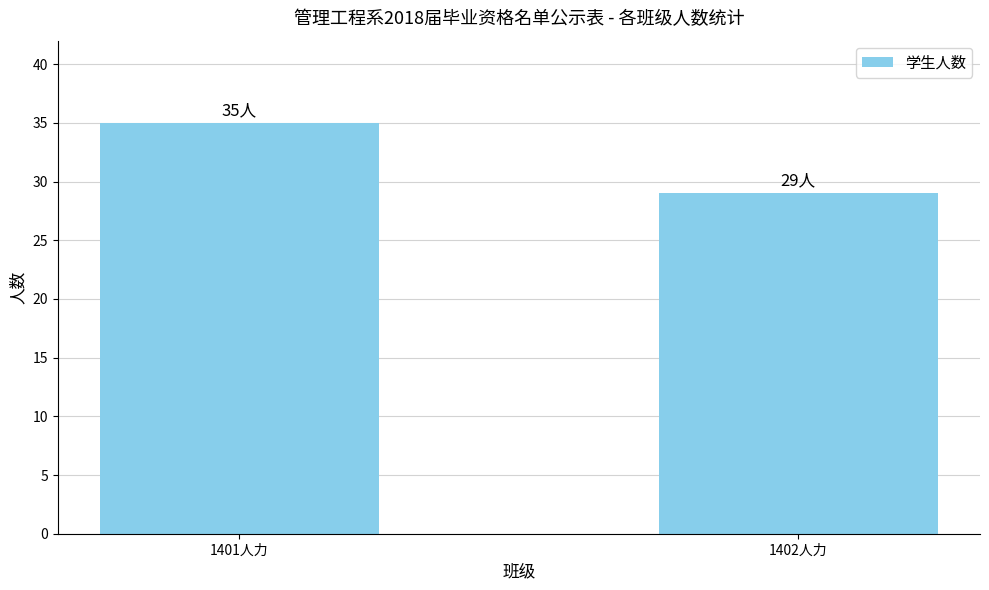

What is the value of the 2nd bar from the left?

29